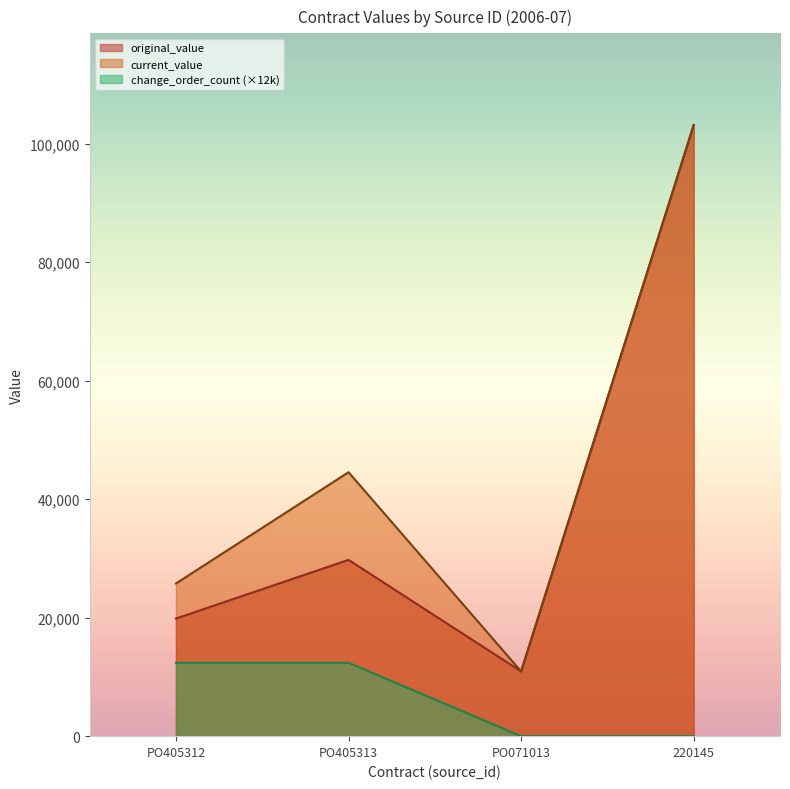

Which category has the highest value across all series?

220145